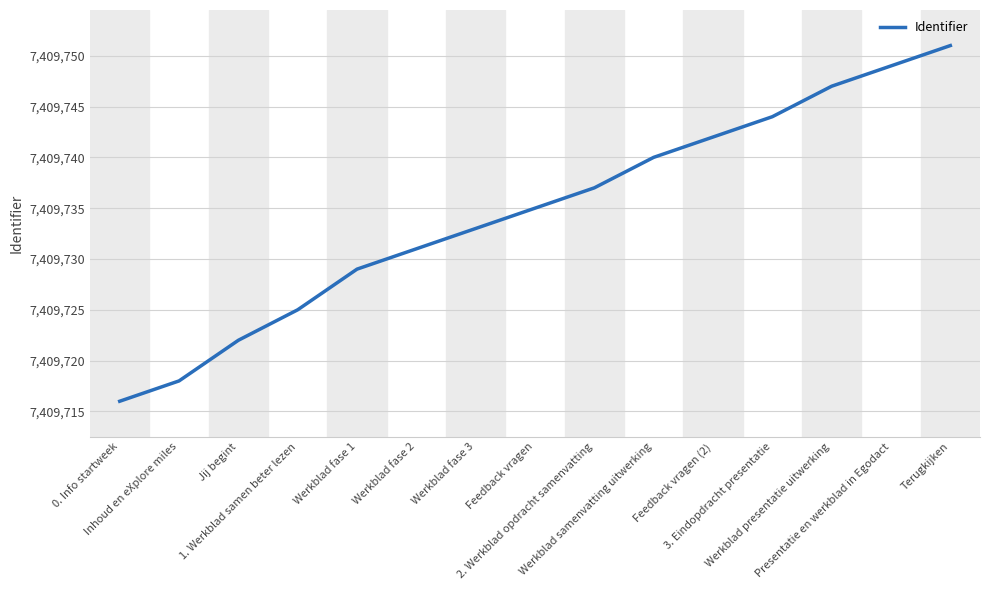

Does the chart have visible grid lines?

Yes